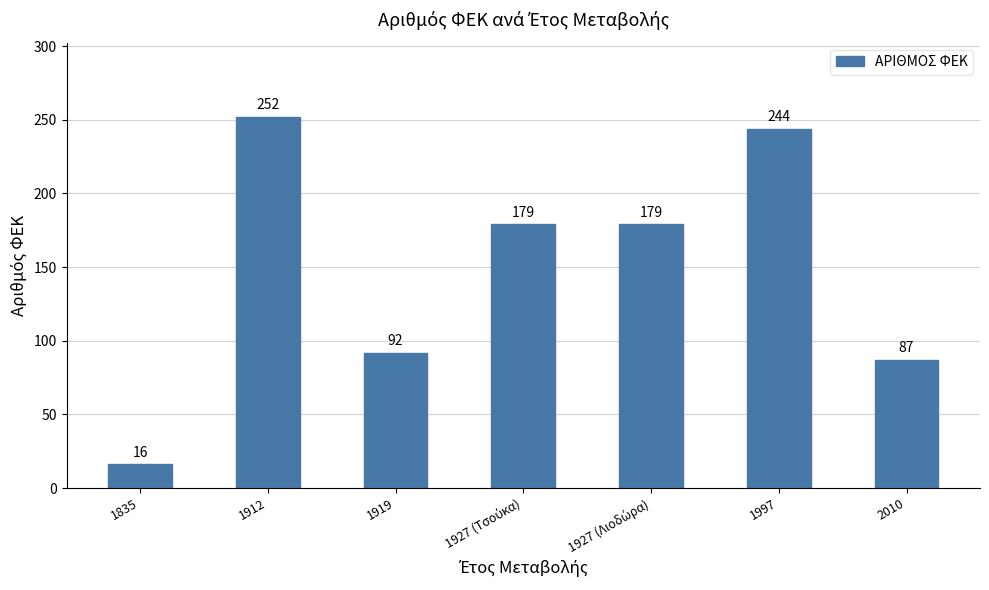

What is the label of the 1st bar from the right?

2010